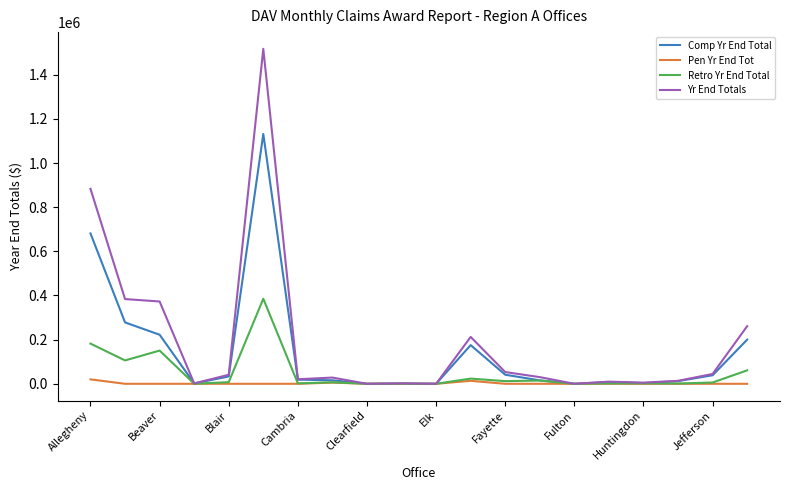

How many distinct data groups are displayed?

4